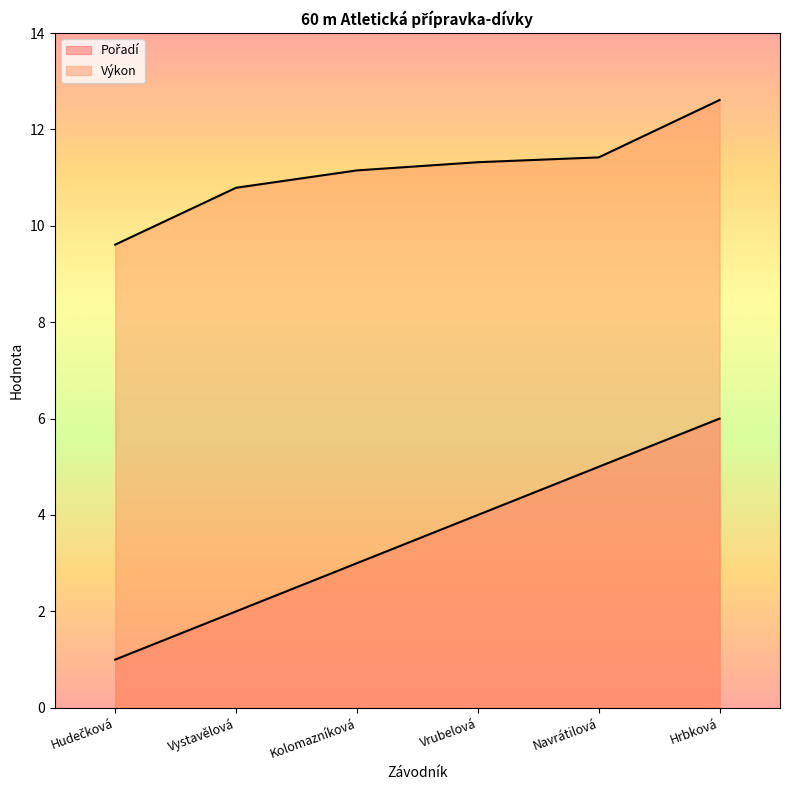

Which series changed the most between Hudečková and Navrátilová?

Pořadí